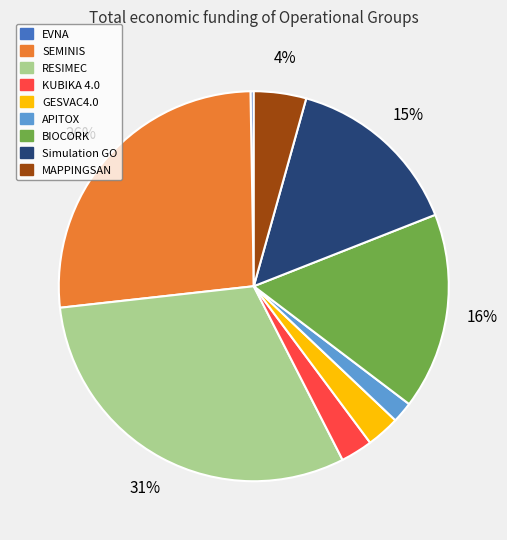

Is it true that MAPPINGSAN is 4% of the pie?

True